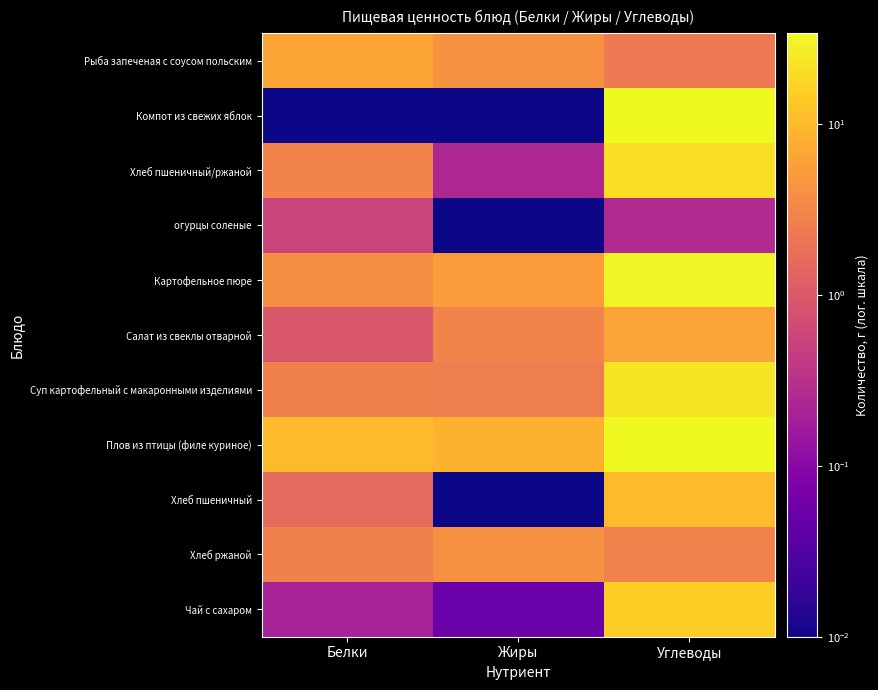

Which category has the highest value across all series?

Углеводы